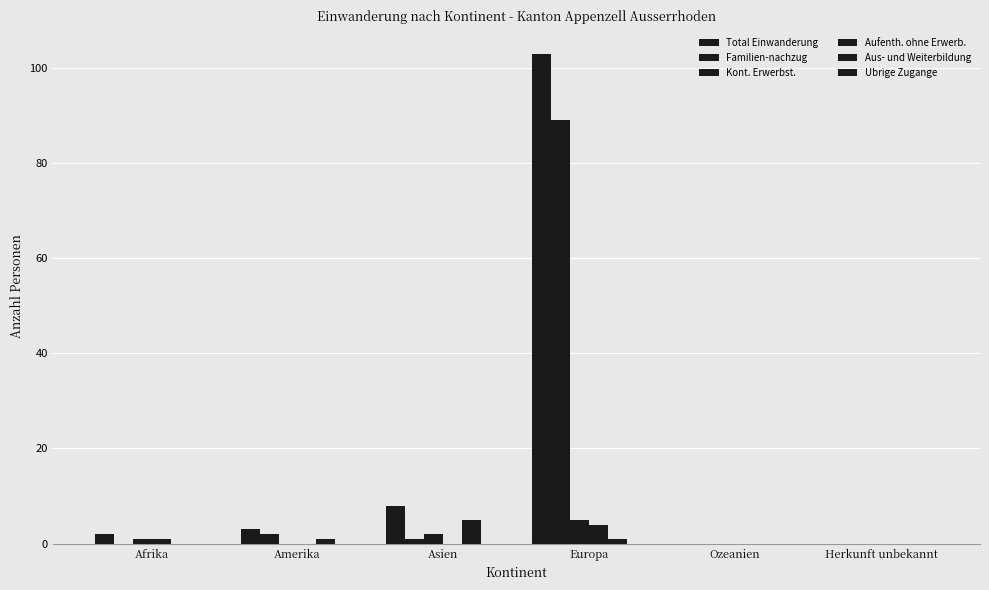

The Familien-nachzug series shows -52 at Afrika. True or false?

False